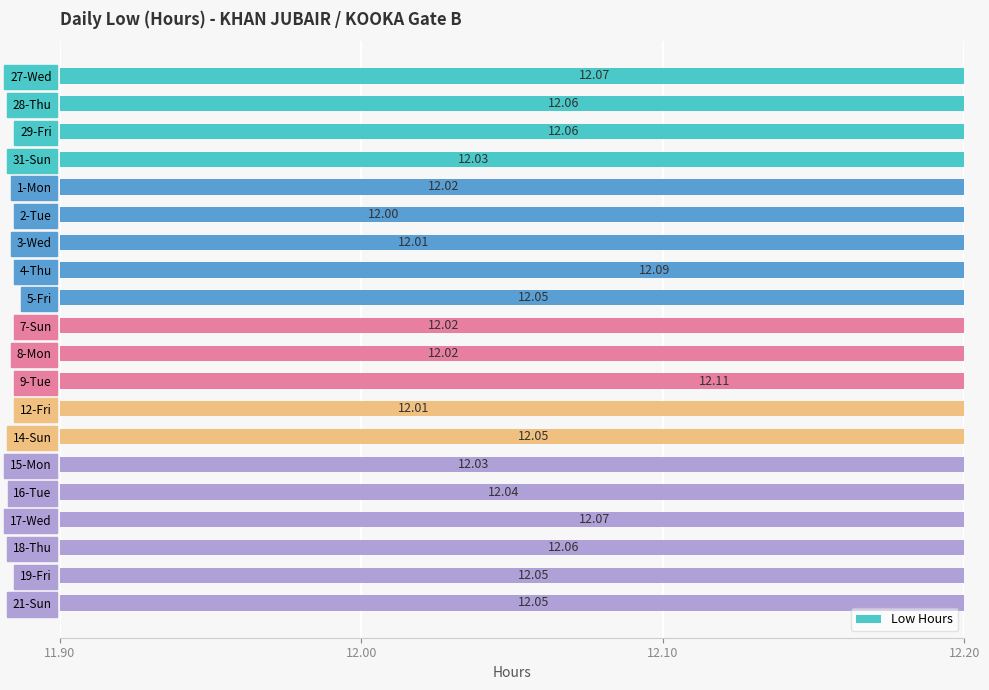

What value does the data have at 8-Mon?

12.0